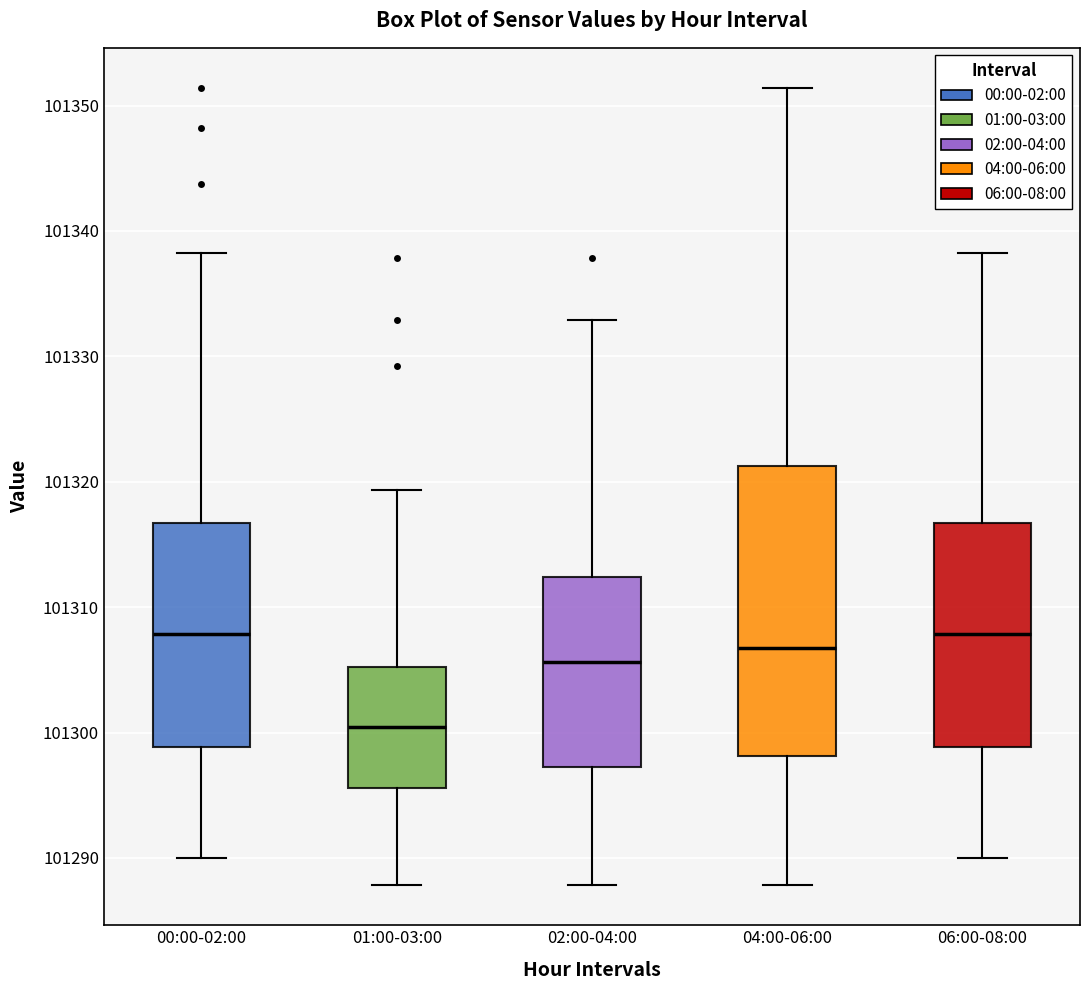

Which box's median line is the lowest?

01:00-03:00